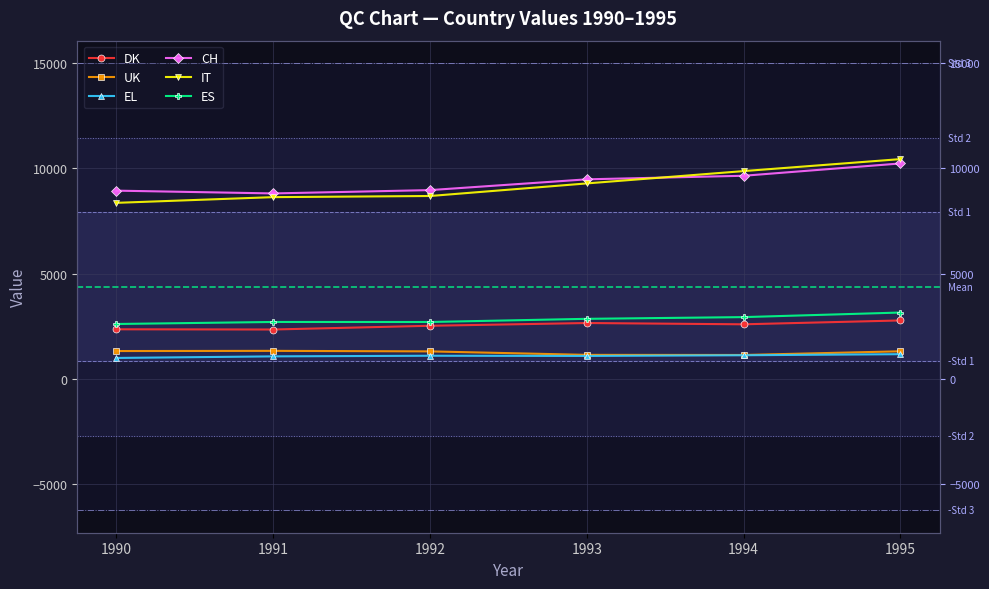

At which label is ES closest to 2878?

1993